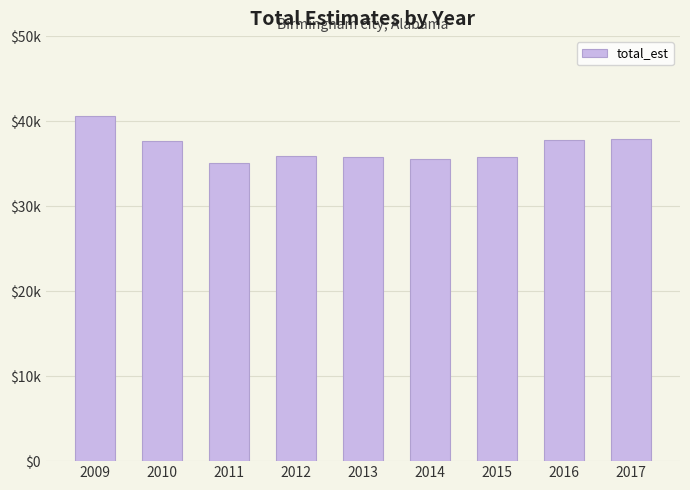

What is the value of the 3rd bar from the left?

35106